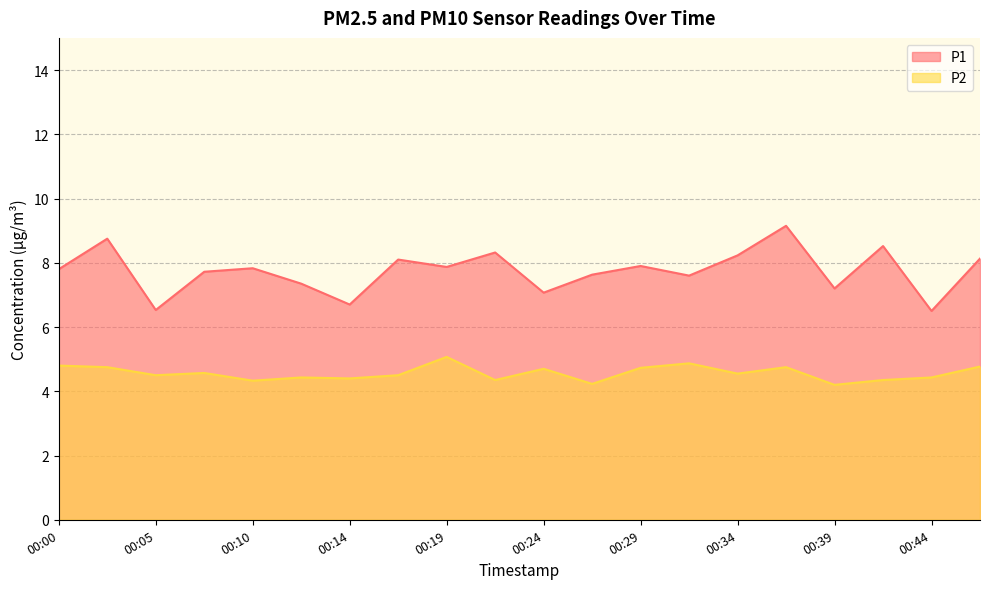

Reading left to right, list all the values displayed in this chart.

P1: 7.8	8.8	6.5	7.7	7.8	7.3	6.7	8.1	7.9	8.3	7.1	7.6	7.9	7.6	8.2	9.2	7.2	8.5	6.5	8.1
P2: 4.8	4.8	4.5	4.6	4.3	4.4	4.4	4.5	5.1	4.3	4.7	4.2	4.7	4.9	4.5	4.8	4.2	4.3	4.4	4.8